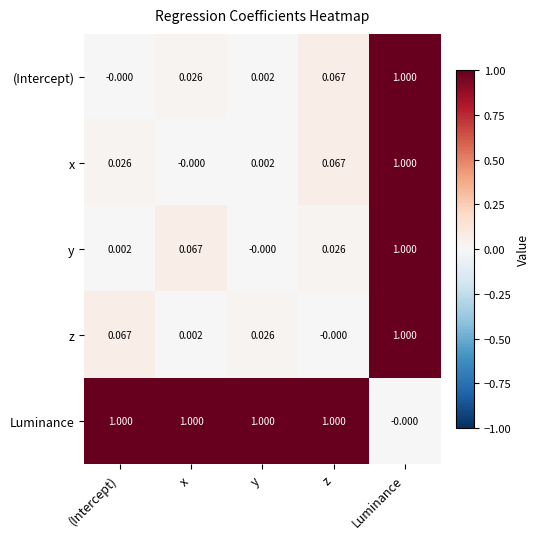

Where is y nearest to the value 0?

y